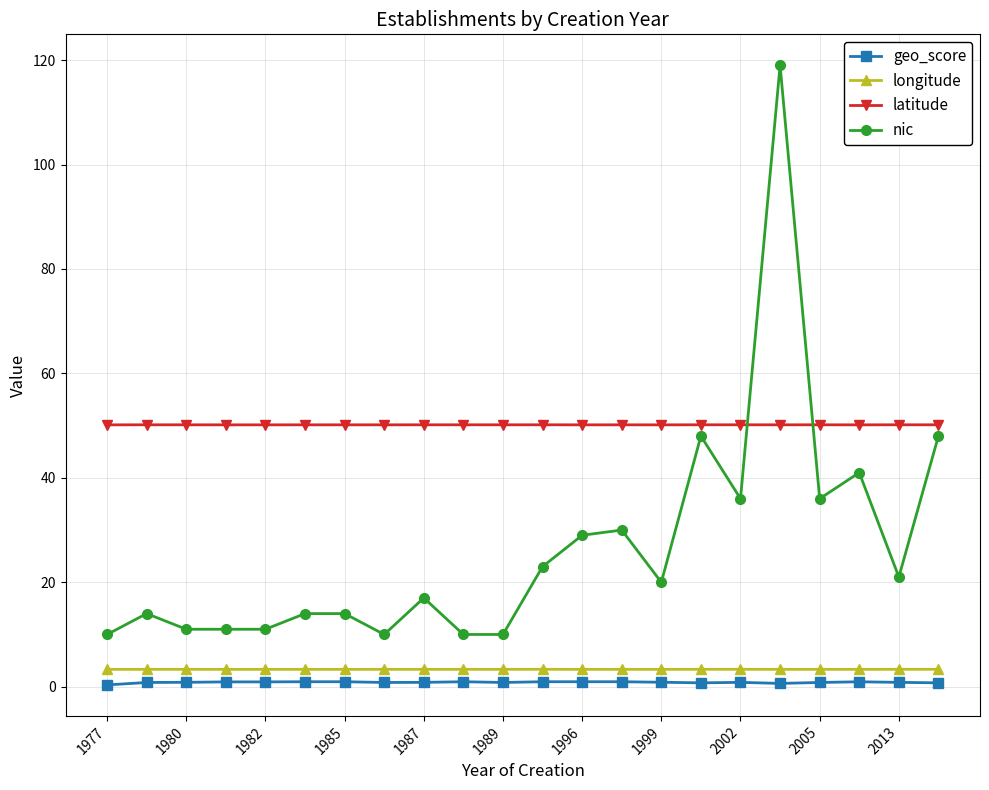

What is the lowest value of the longitude series?

3.3